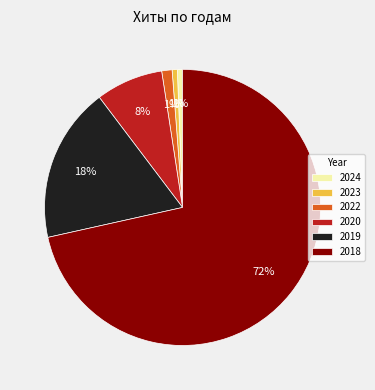

Which has a higher value, 2020 or 2018?

2018